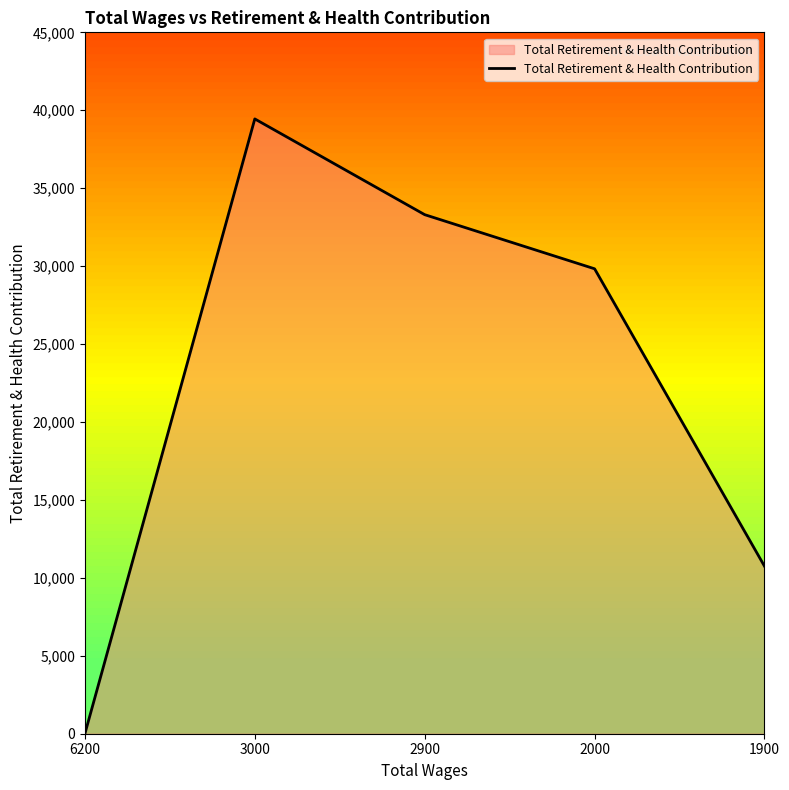

Which label corresponds to the smallest value in the chart?

6200